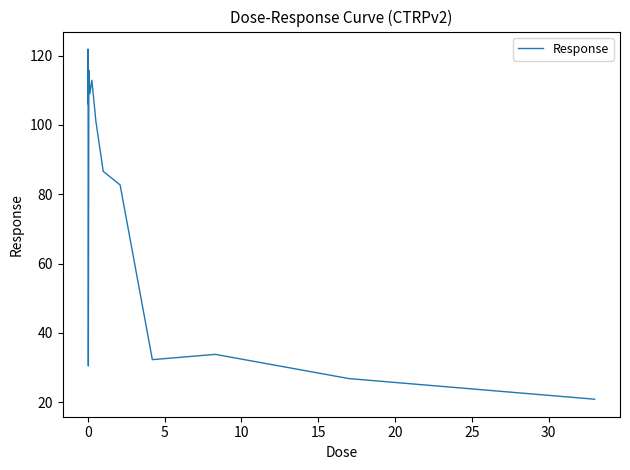

What is the difference between the maximum and minimum values?

101.0